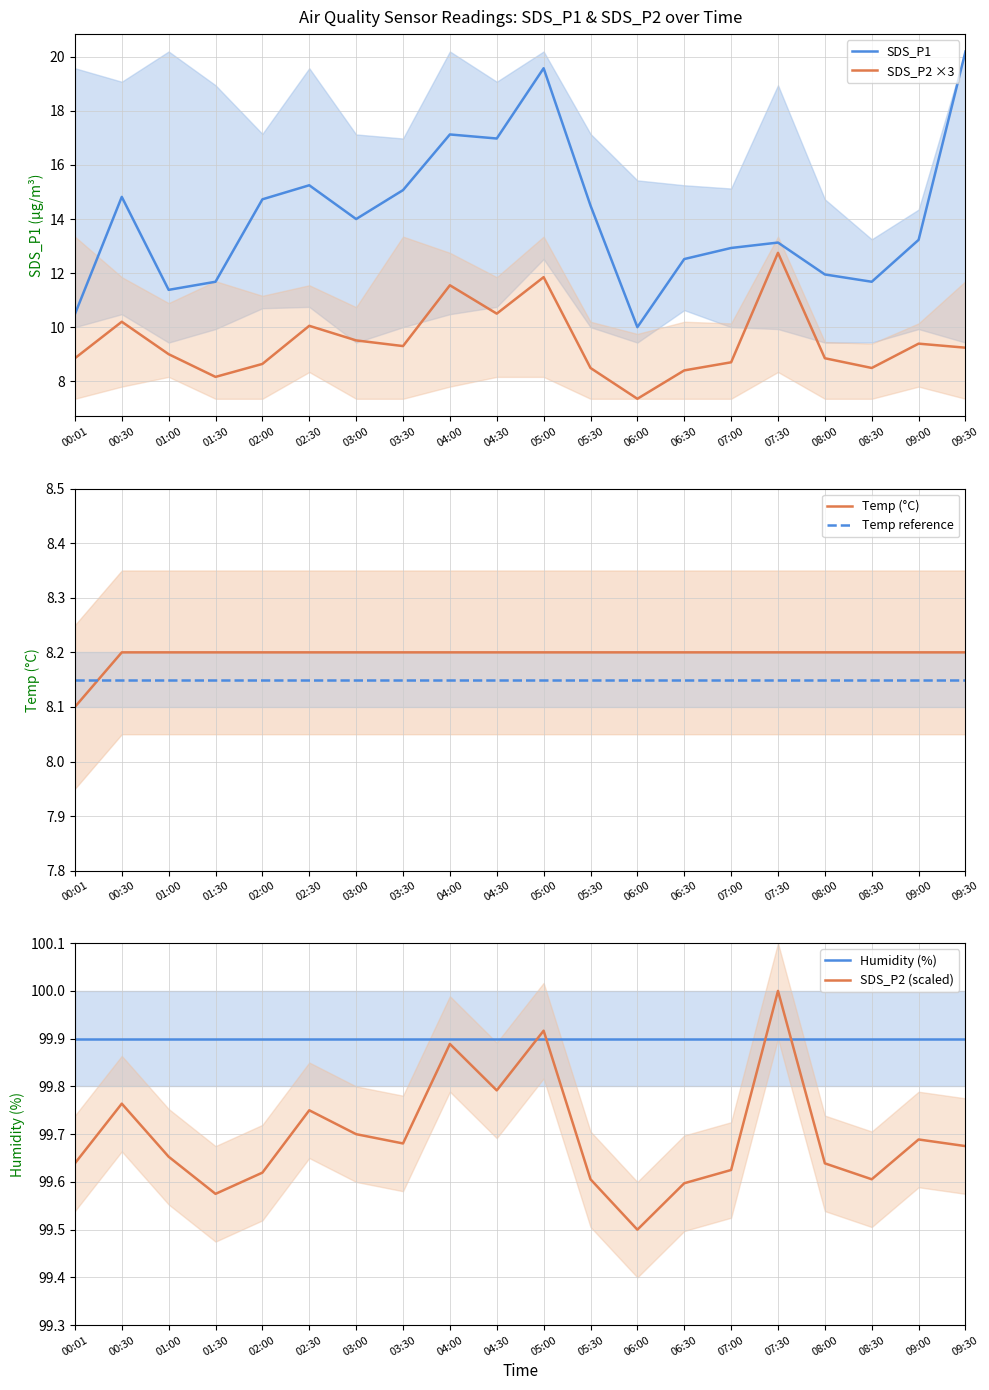

The value of Temp reference at 08:30 is 5.7. True or false?

False